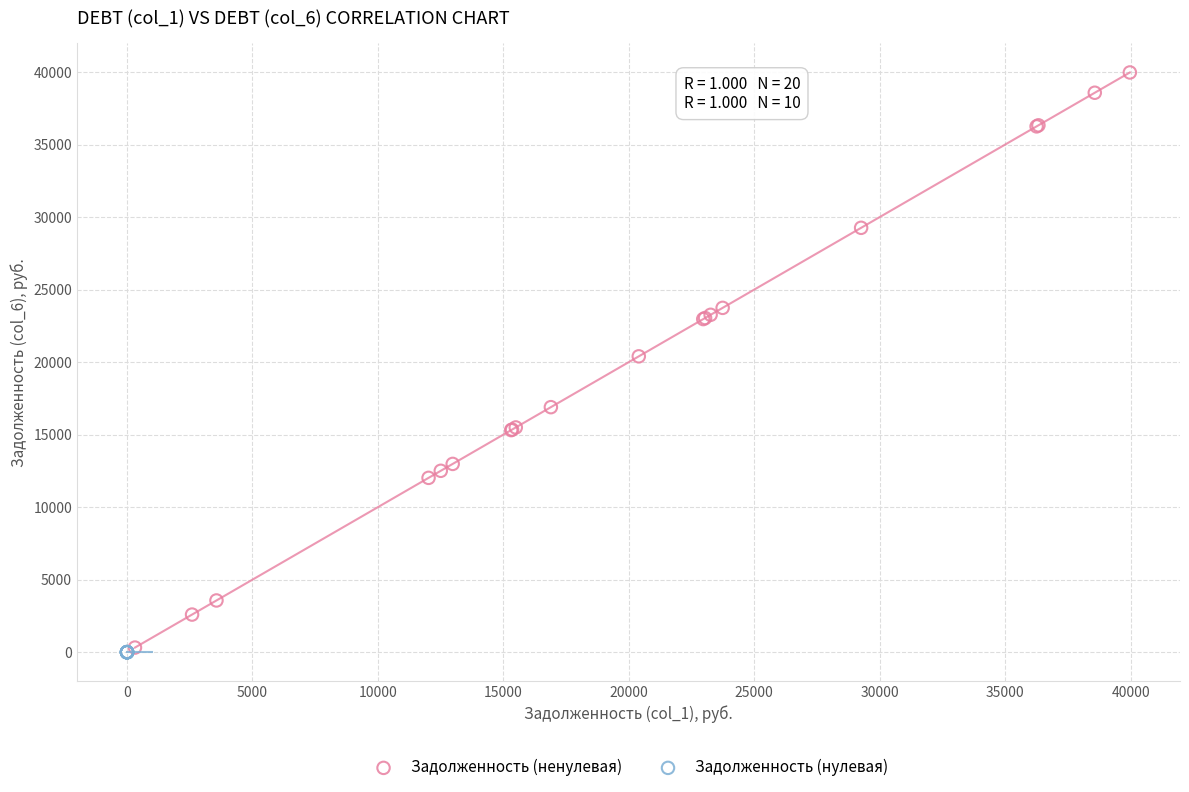

Which series contains the highest Y value?

Задолженность (ненулевая)